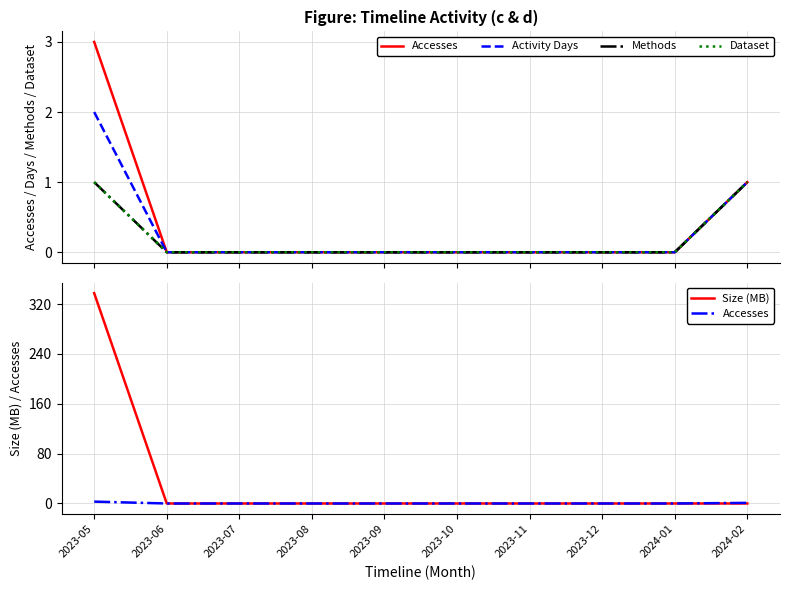

What is the label of the 3rd point from the right?

2023-12